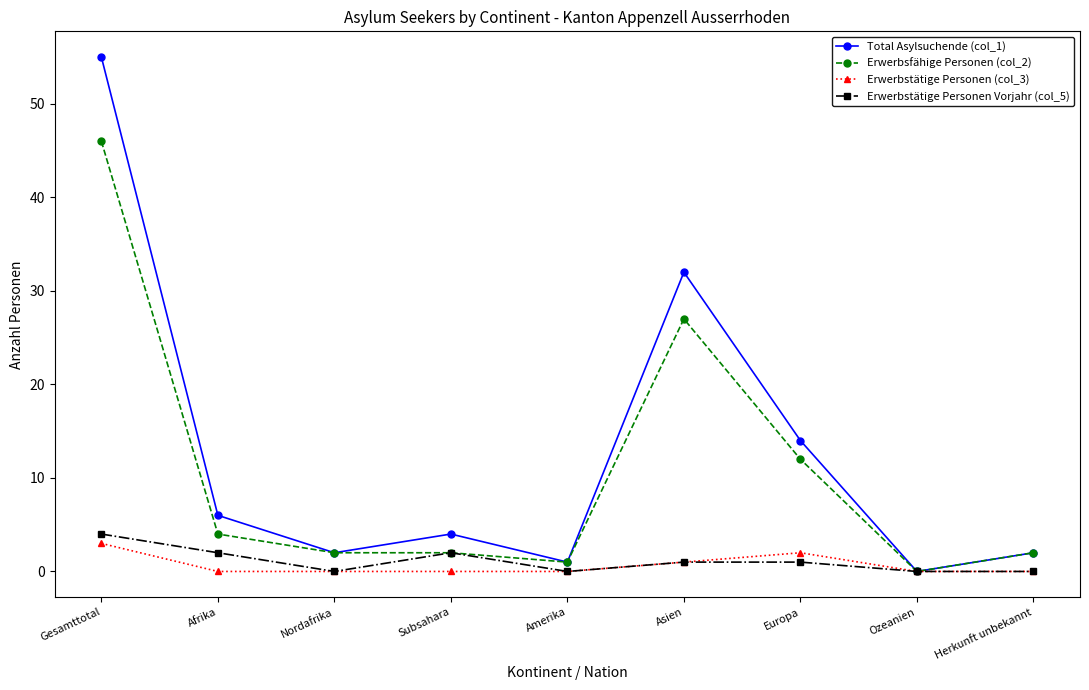

At which label does Erwerbsfähige Personen (col_2) reach its peak?

Gesamttotal